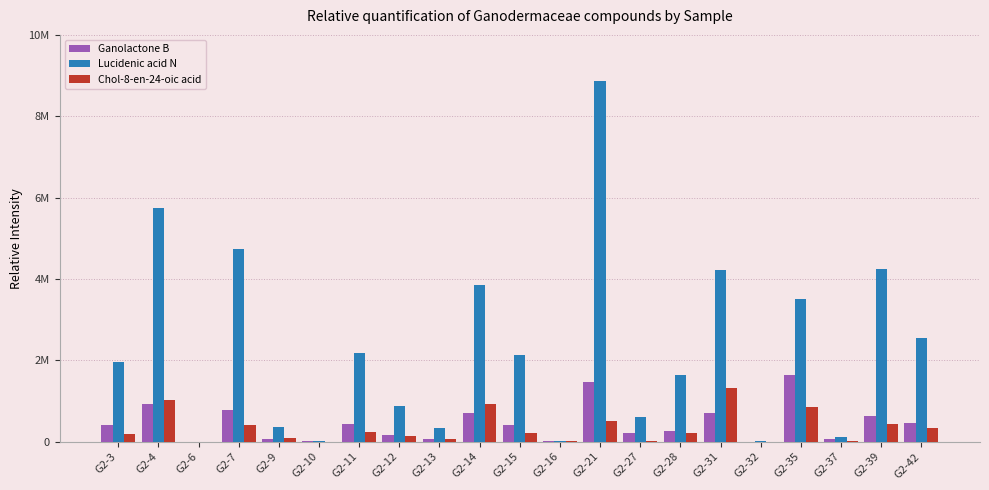

Does the chart contain stacked bars?

No